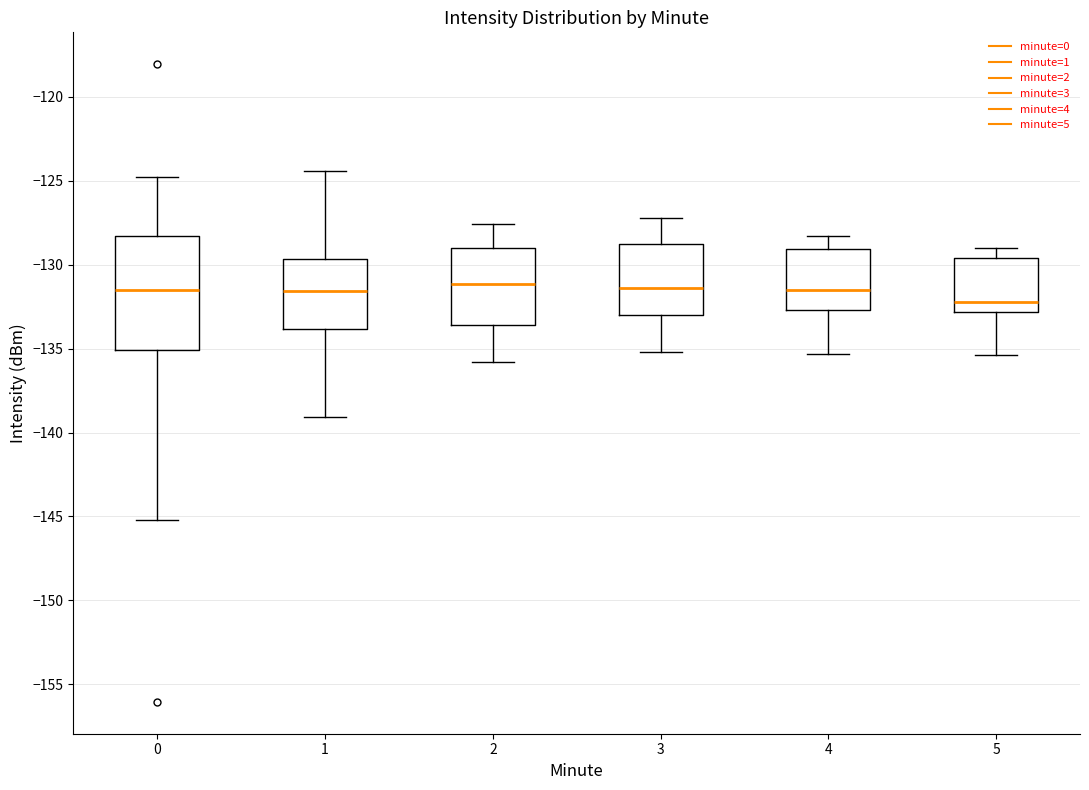

Reading left to right, read every box against the y-axis: the position of its median line, the range the box covers, and the ends of its whiskers. The values are not printed on the chart, so give them approximately, as read against the axis.

0: median -131.5, box -135.0 to -128.5, whiskers -145.0 to -125.0
1: median -131.5, box -134.0 to -129.5, whiskers -139.0 to -124.5
2: median -131.0, box -133.5 to -129.0, whiskers -136.0 to -127.5
3: median -131.5, box -133.0 to -129.0, whiskers -135.0 to -127.0
4: median -131.5, box -132.5 to -129.0, whiskers -135.5 to -128.5
5: median -132.0, box -133.0 to -129.5, whiskers -135.5 to -129.0